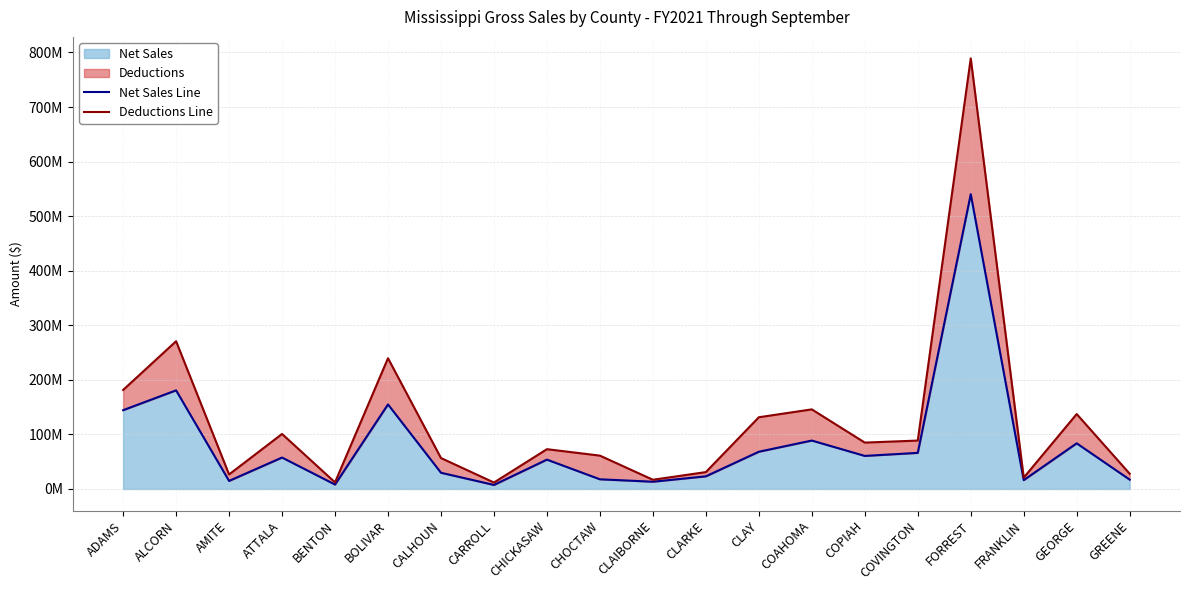

What is the maximum value shown in the chart?

789039030